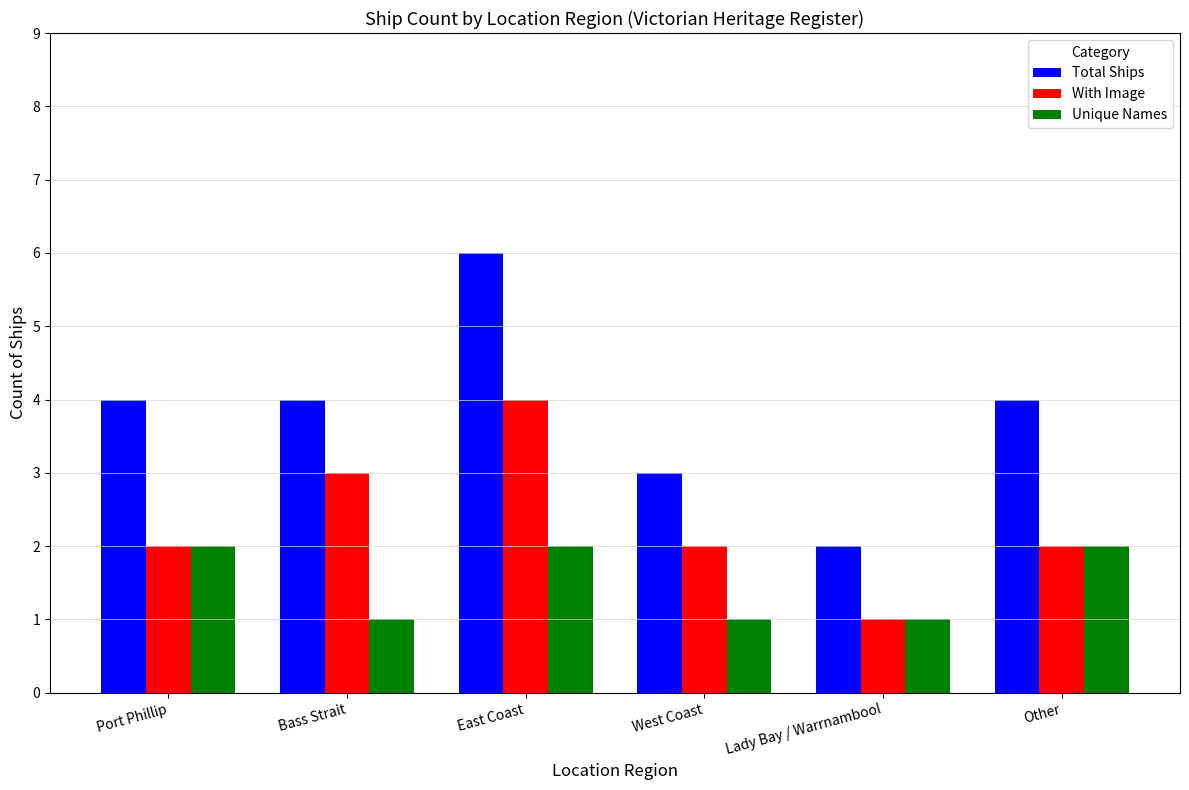

How many bars are there in each group?

3